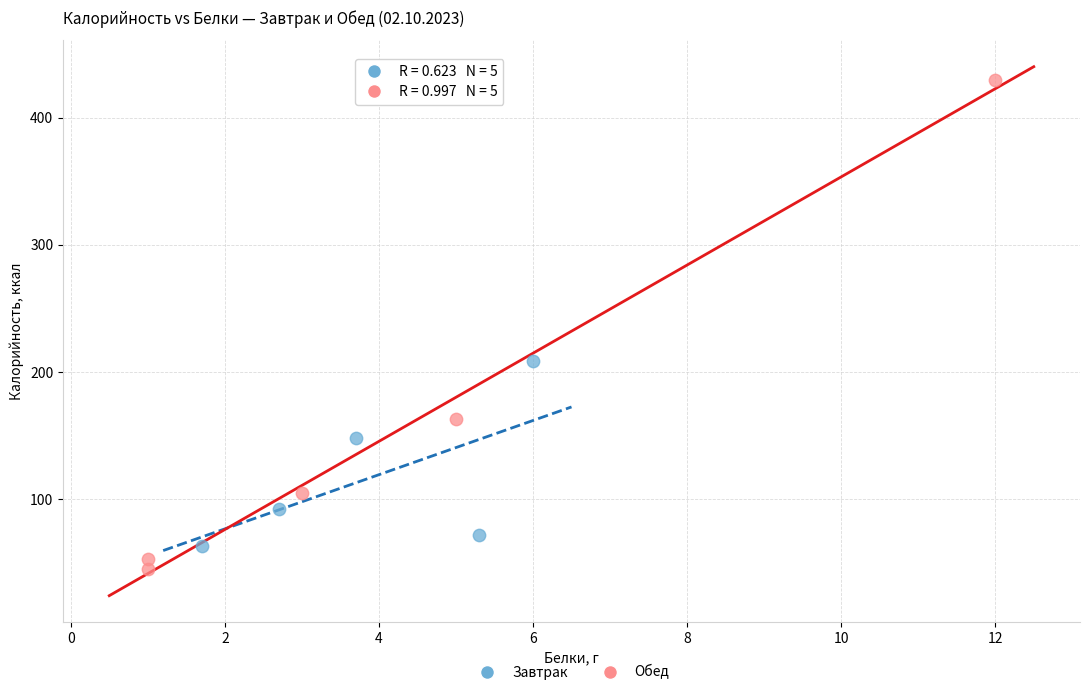

Which series has the widest spread of Y values?

Обед